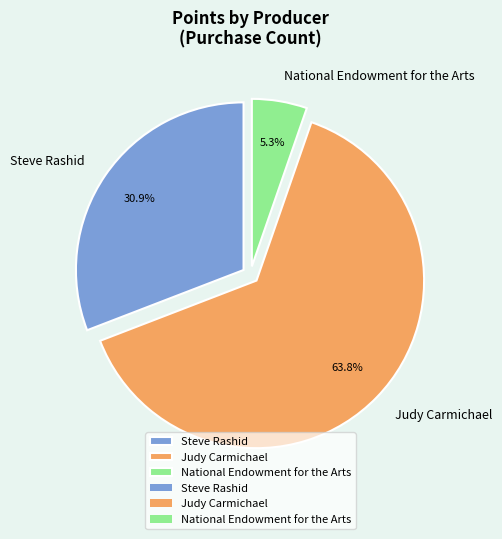

Which category has the biggest portion of the pie?

Judy Carmichael